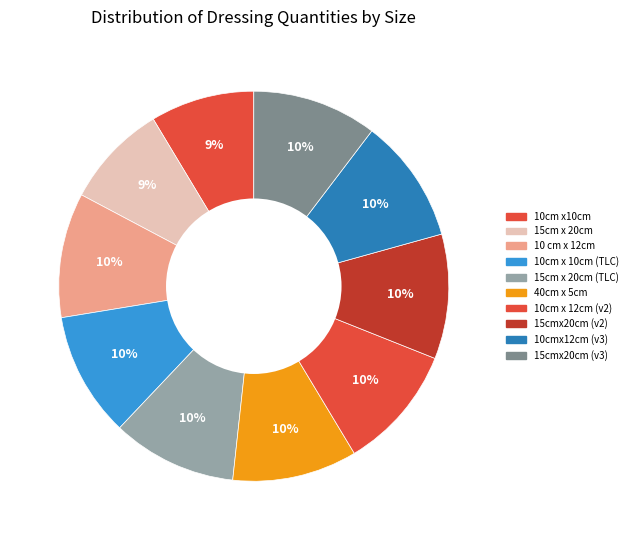

Does any single category account for the majority?

No